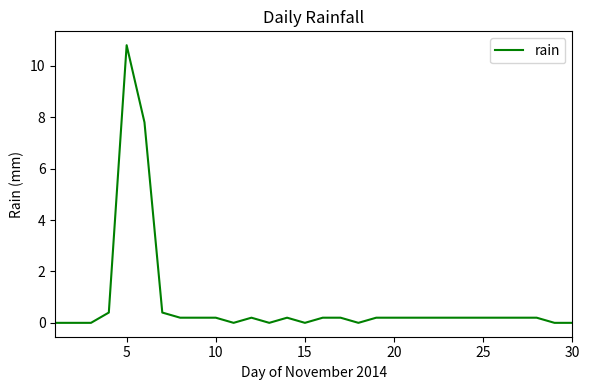

What is the average value?

0.8